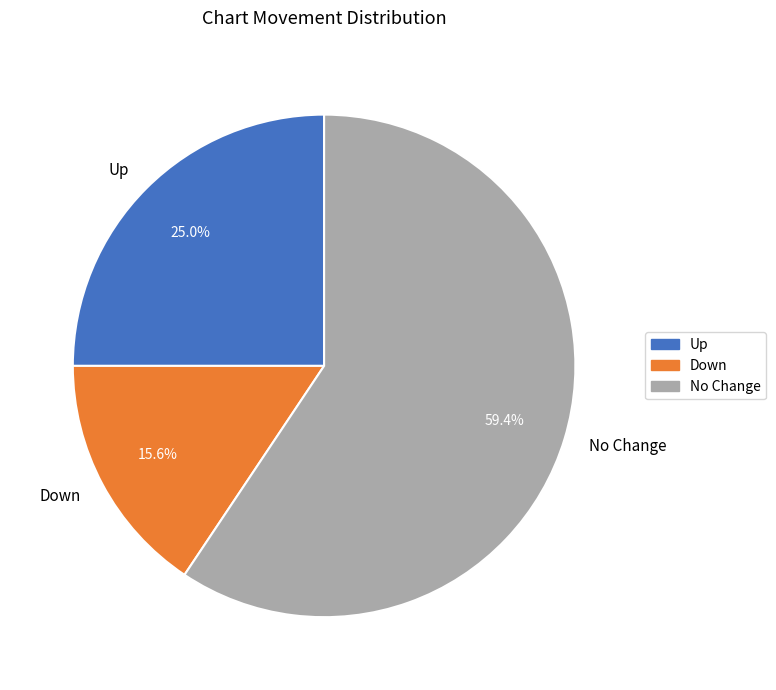

What is the total percentage of Down and No Change?

75.0%